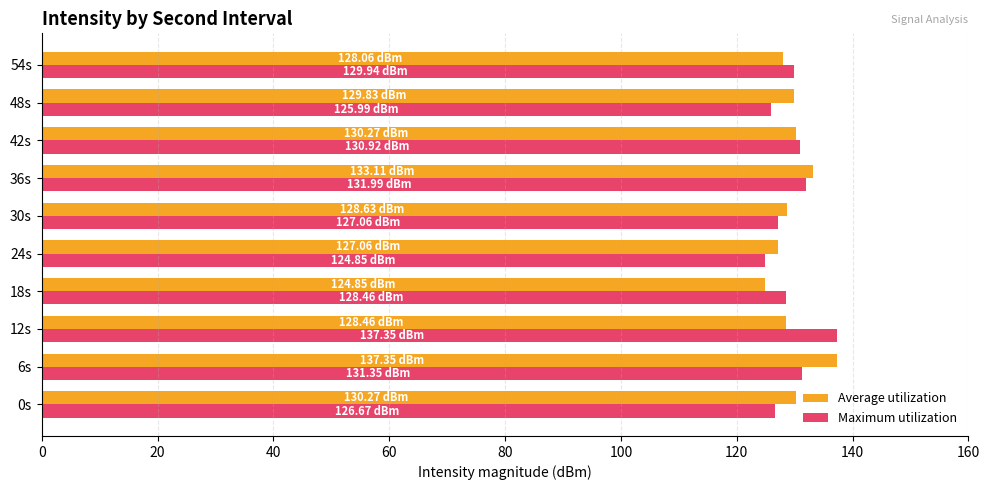

What is the difference between the highest and lowest values at 48s?

3.8